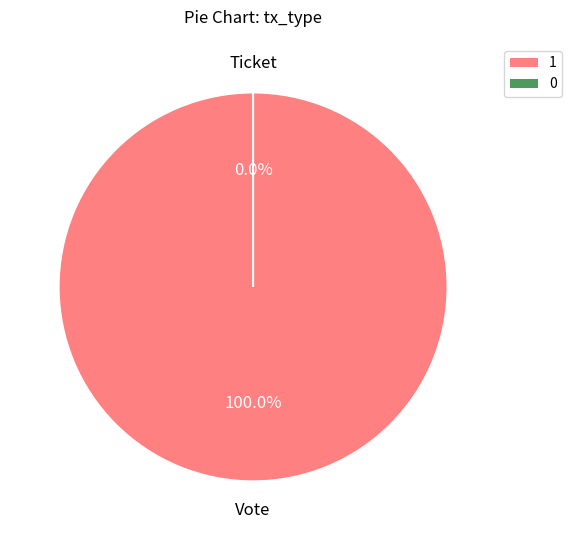

Rank the categories by value from lowest to highest.

Ticket, Vote